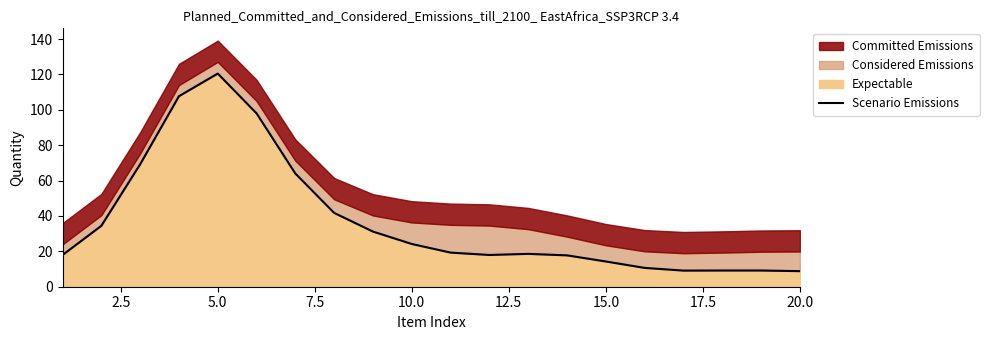

The Expectable series shows 14.3 at 15.0. True or false?

True